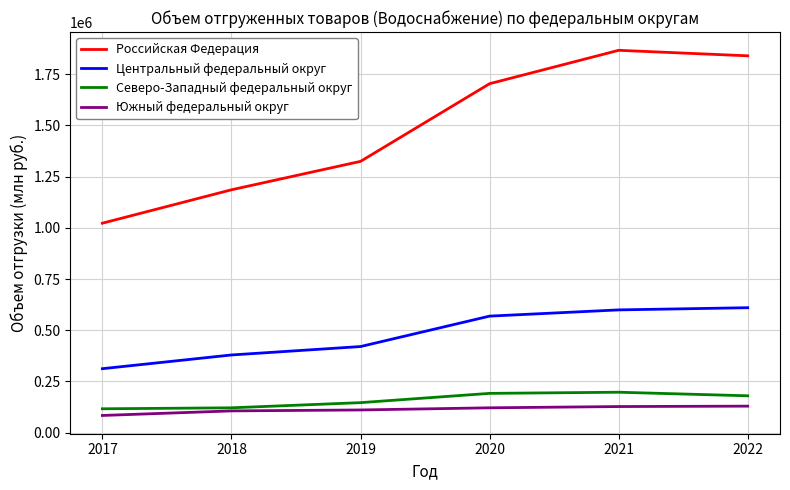

True or false: Южный федеральный округ and Центральный федеральный округ intersect in this chart.

False